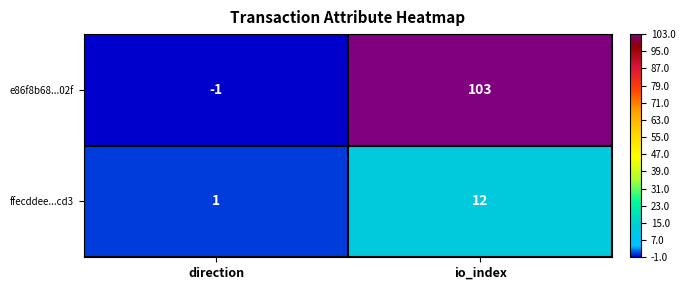

Which series changed the most between direction and io_index?

e86f8b68...02f